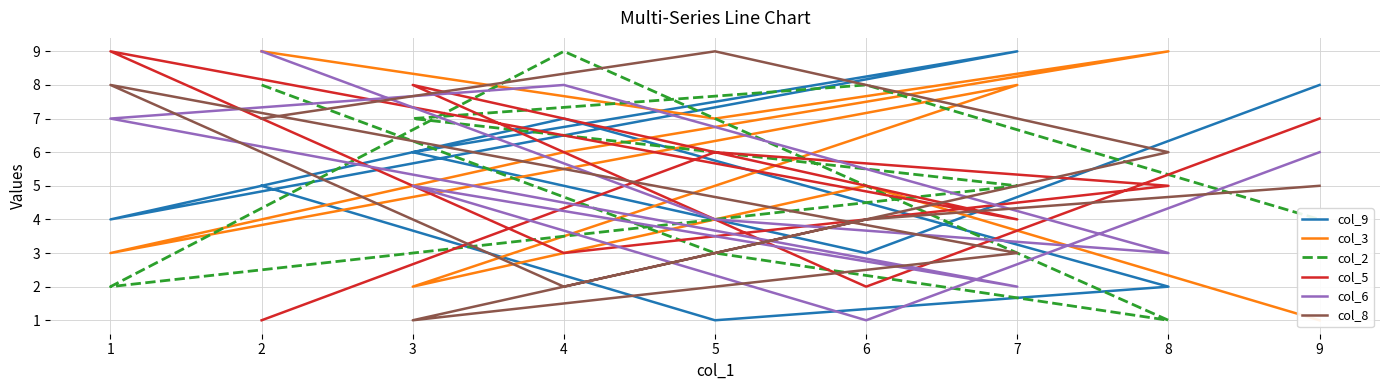

Rank the series at 1 from lowest to highest value.

col_2, col_3, col_9, col_6, col_8, col_5